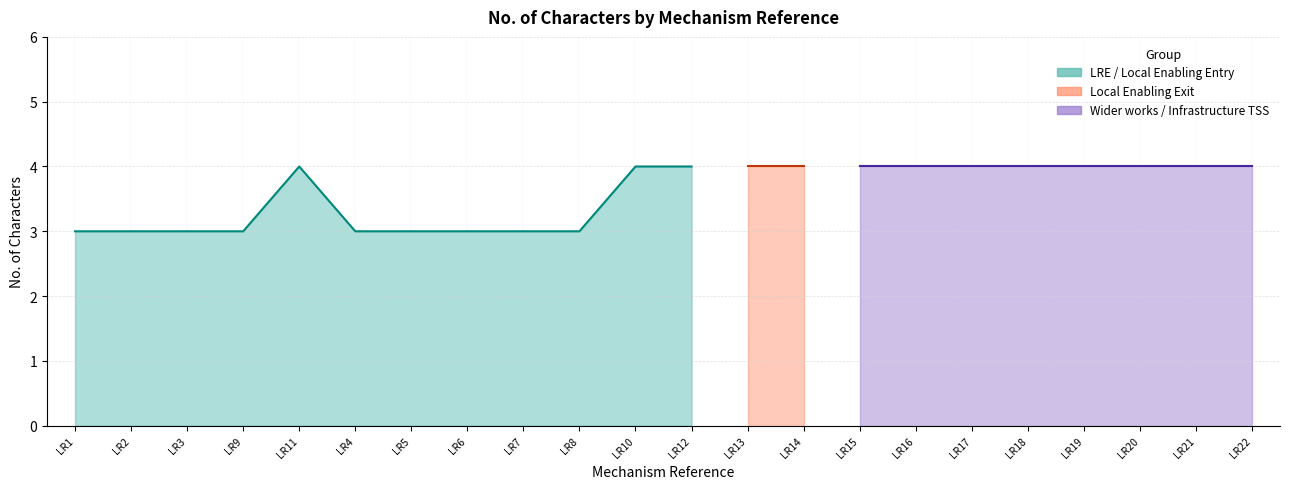

Reading left to right, transcribe all the data shown in this chart.

LR1=3	LR2=3	LR3=3	LR9=3	LR11=4	LR4=3	LR5=3	LR6=3	LR7=3	LR8=3	LR10=4	LR12=4	LR13=4	LR14=4	LR15=4	LR16=4	LR17=4	LR18=4	LR19=4	LR20=4	LR21=4	LR22=4